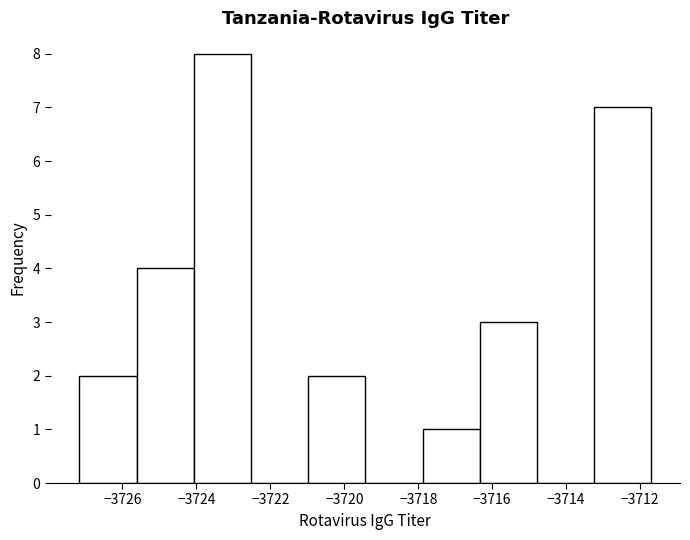

Reading left to right, transcribe this chart: for each bar, give the range it covers on the x-axis and its height. Neither the bar edges nor the heights are printed on the chart, so give them approximately, as read against the axes.

-3727.2 to -3725.6: 2
-3725.6 to -3724.0: 4
-3724.0 to -3722.6: 8
-3722.6 to -3721.0: 0
-3721.0 to -3719.4: 2
-3719.4 to -3717.8: 0
-3717.8 to -3716.4: 1
-3716.4 to -3714.8: 3
-3714.8 to -3713.2: 0
-3713.2 to -3711.6: 7